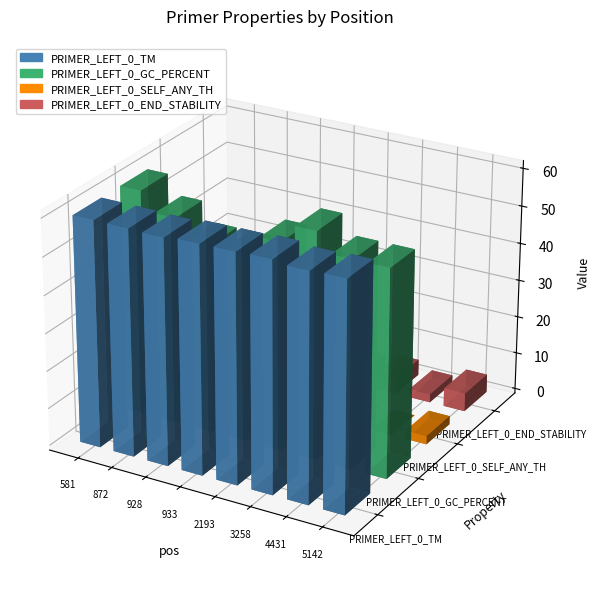

Rank the categories by PRIMER_LEFT_0_TM value from lowest to highest.

928, 872, 581, 4431, 933, 5142, 2193, 3258